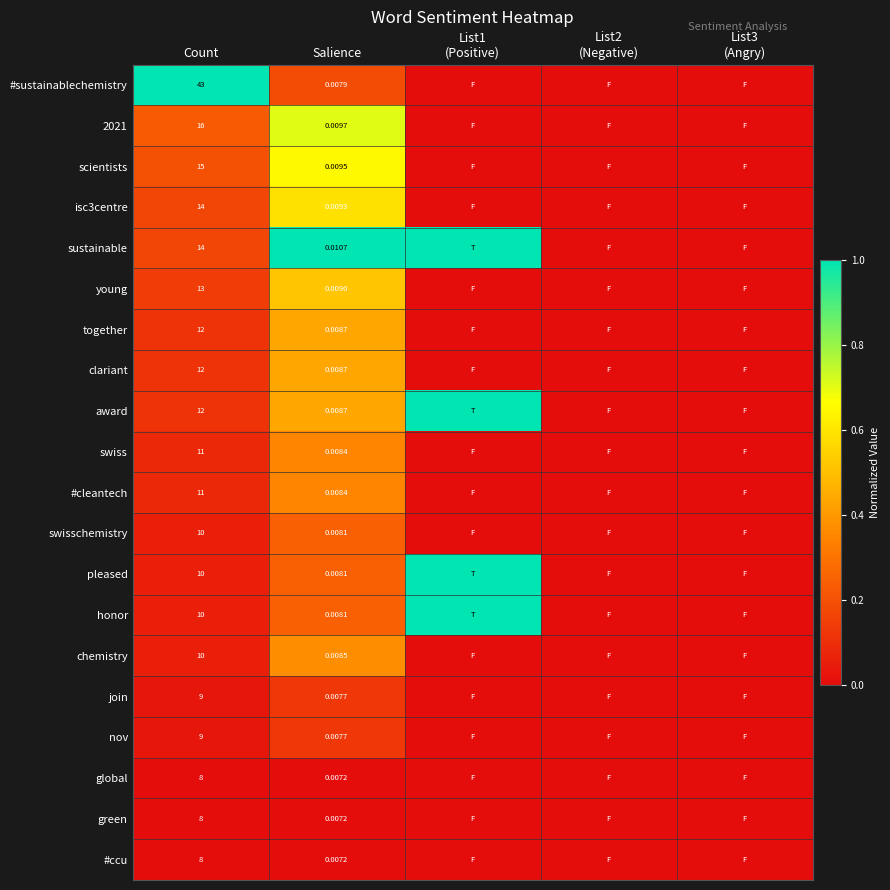

What is the difference between the maximum and minimum values in the #cleantech series?

0.3